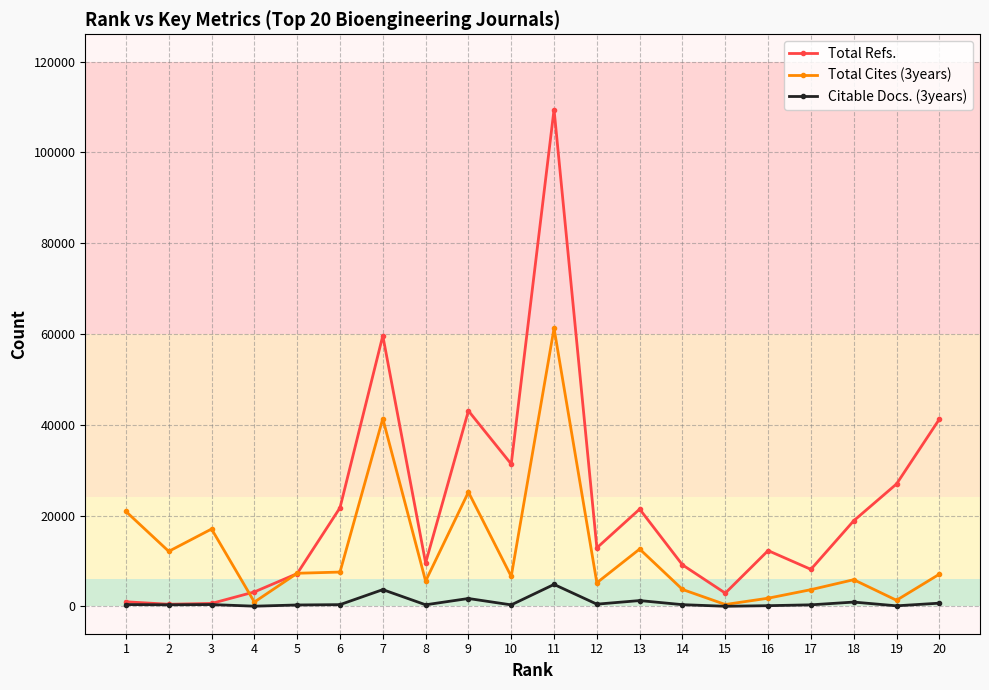

Rank the series at 6 from lowest to highest value.

Citable Docs. (3years), Total Cites (3years), Total Refs.